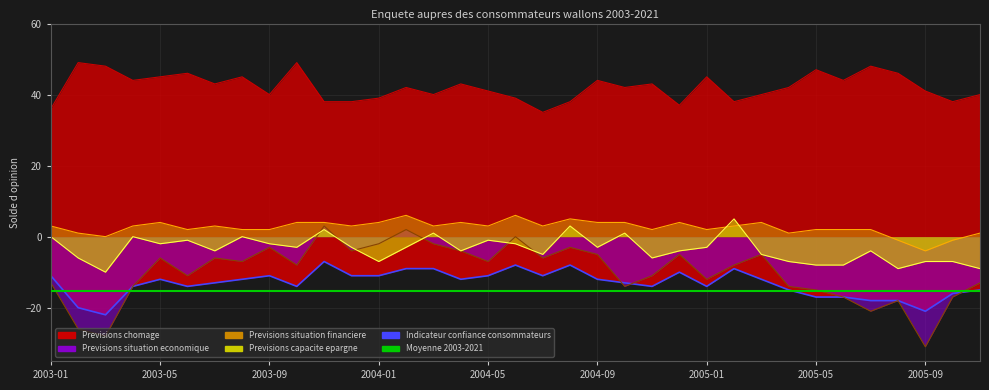

What is the greatest value displayed?

49